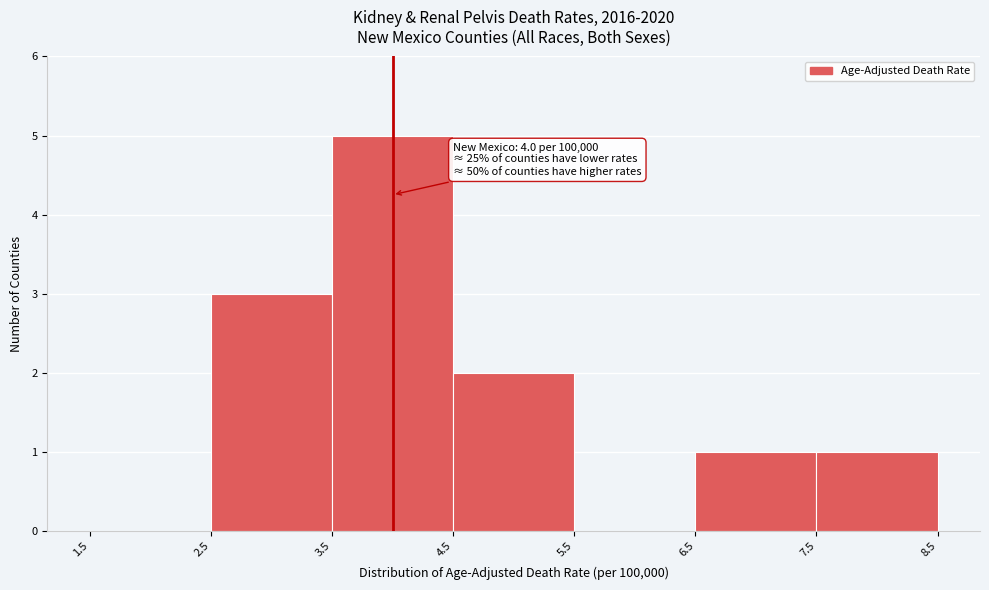

Which range on the x-axis has the tallest bar?

3.5 to 4.5